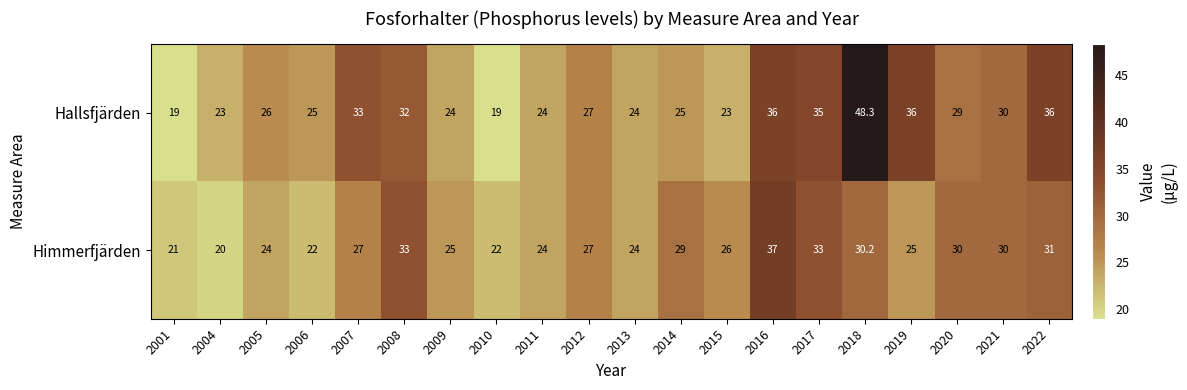

True or false: Hallsfjärden has a value of 27.0 at 2012.

True